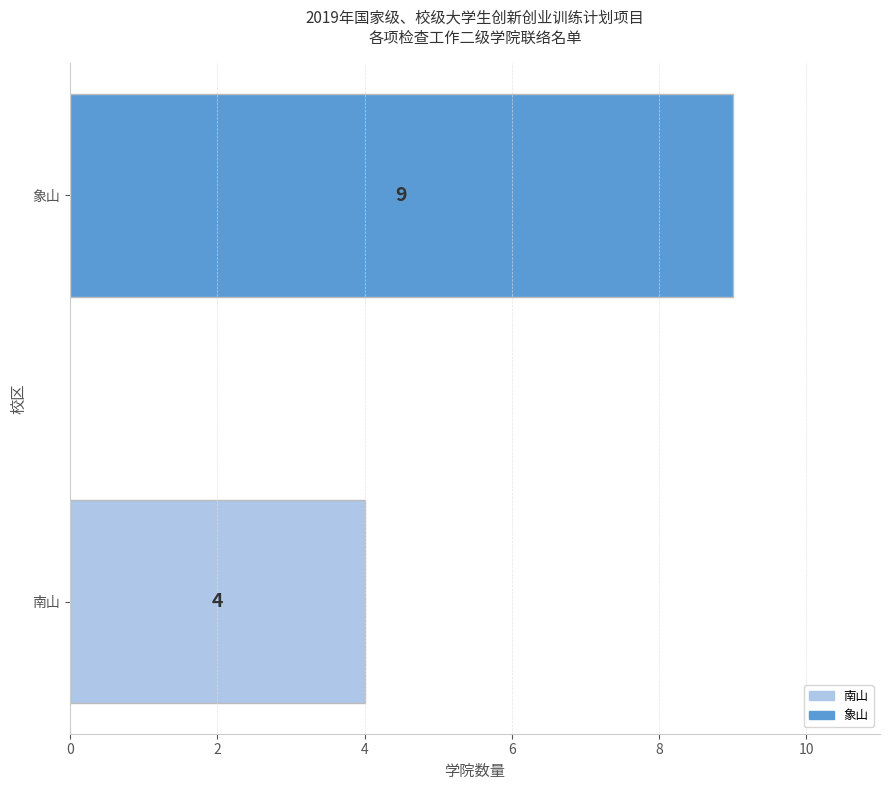

List the labels in order of value, largest first.

象山, 南山